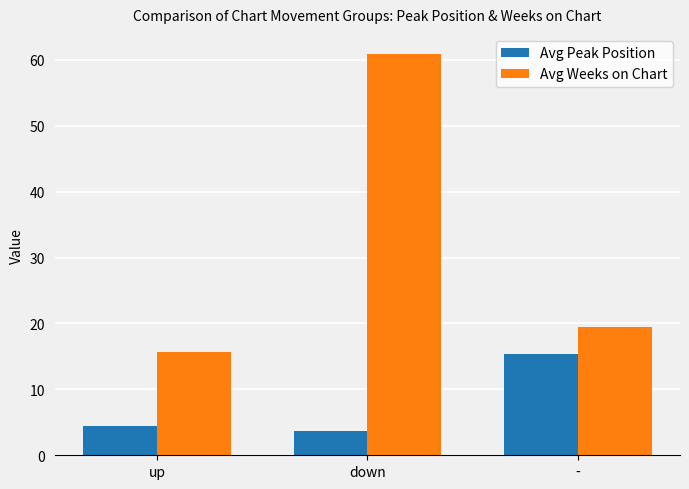

Reading left to right, extract all data points from this chart.

Avg Peak Position: 4.4	3.7	15.4
Avg Weeks on Chart: 15.7	60.9	19.4